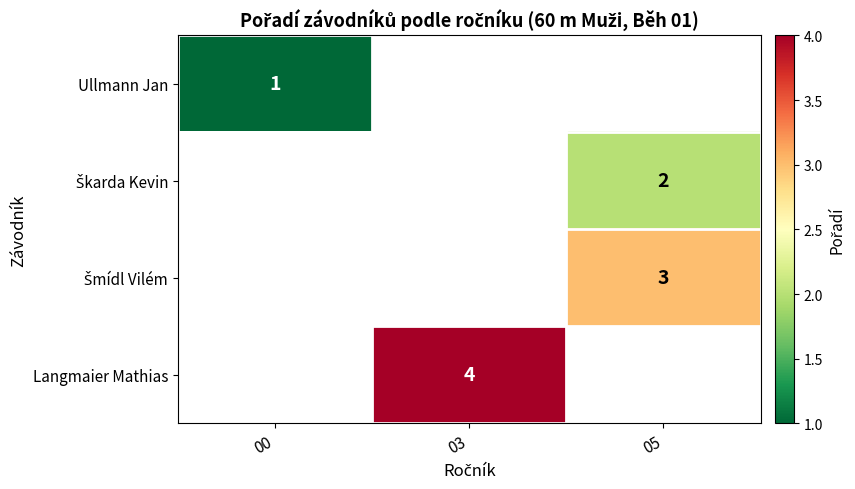

At how many categories does at least one series exceed 3?

1